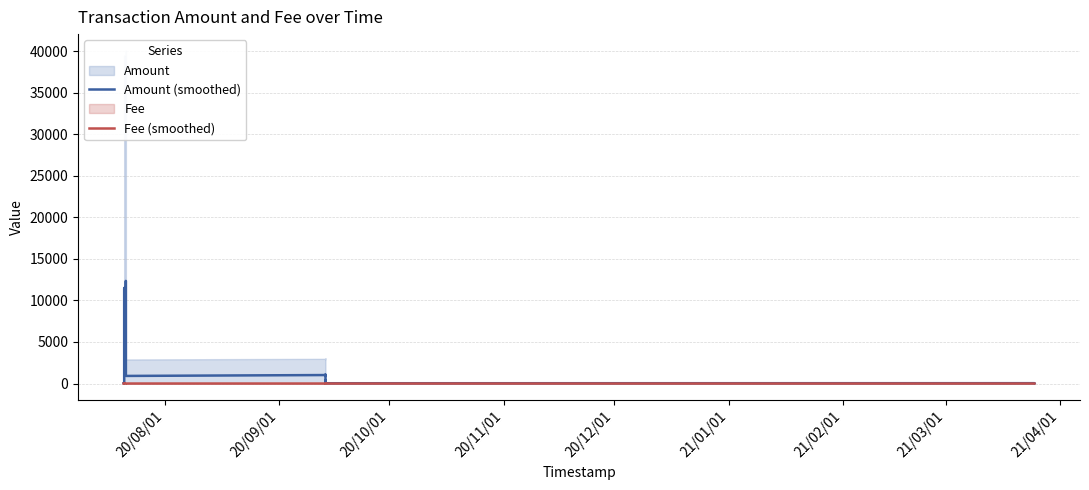

True or false: Fee (smoothed) has a value of 0.1 at 20/08/01.

False